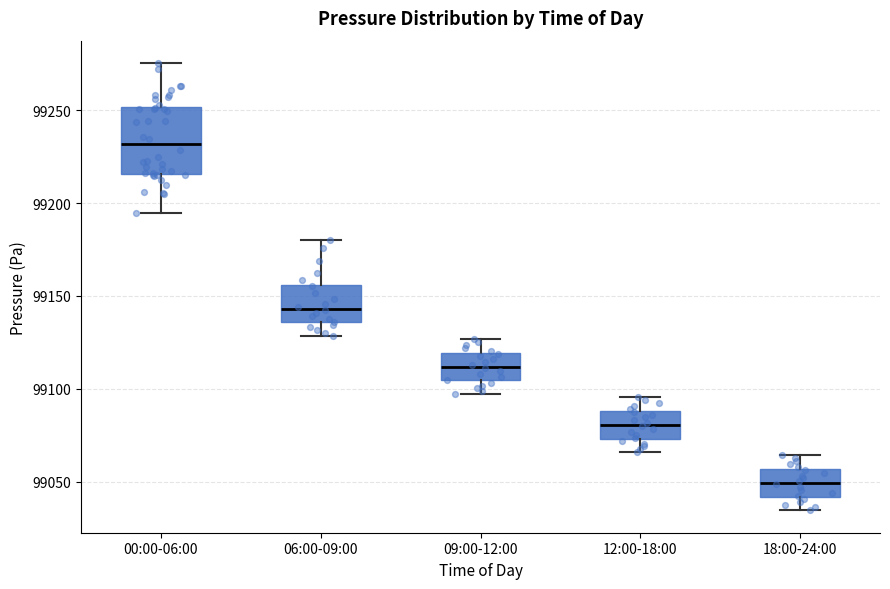

Where is the upper edge of the box for 09:00-12:00 on the y-axis? The values are not printed on the chart, so give them approximately, as read against the axis.

99120